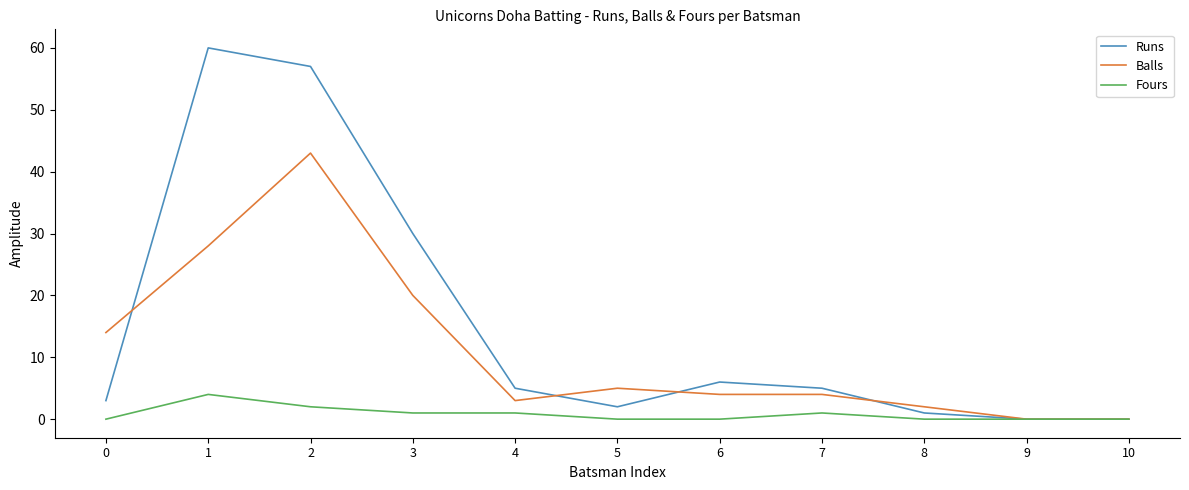

True or false: Fours has a value of 1 at 3.

True